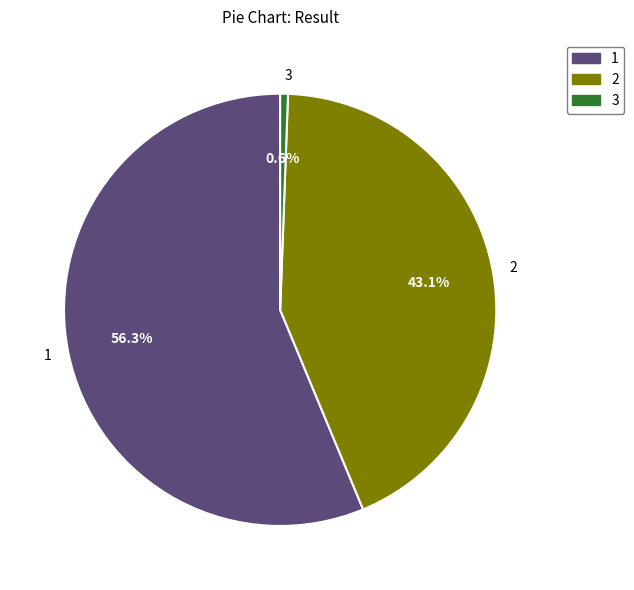

What is the total percentage of 1 and 3?

56.9%